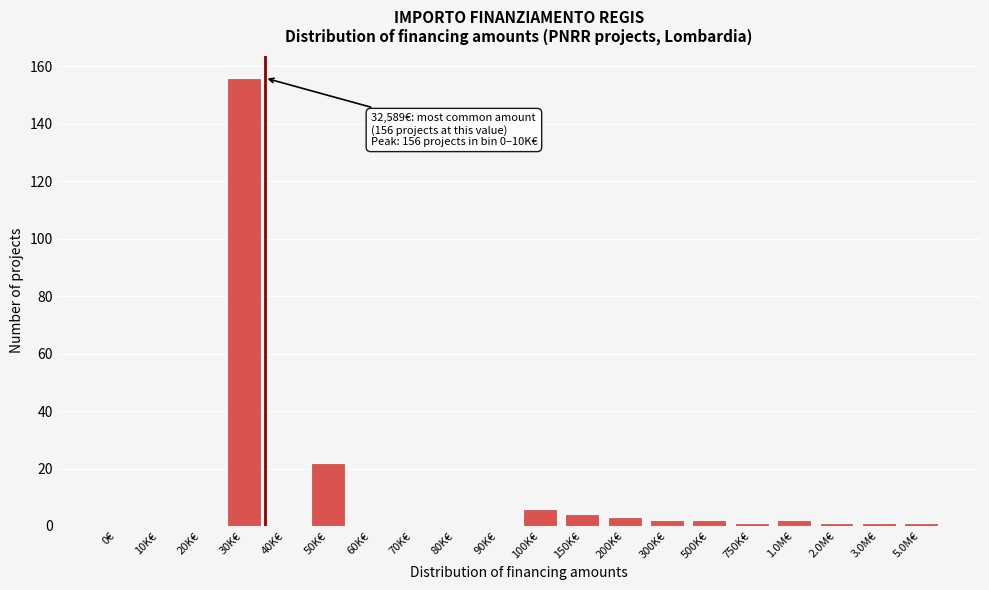

Reading left to right, extract all data points from this chart.

0€=0	10K€=0	20K€=0	30K€=156	40K€=0	50K€=22	60K€=0	70K€=0	80K€=0	90K€=0	100K€=6	150K€=4	200K€=3	300K€=2	500K€=2	750K€=1	1.0M€=2	2.0M€=1	3.0M€=1	5.0M€=1